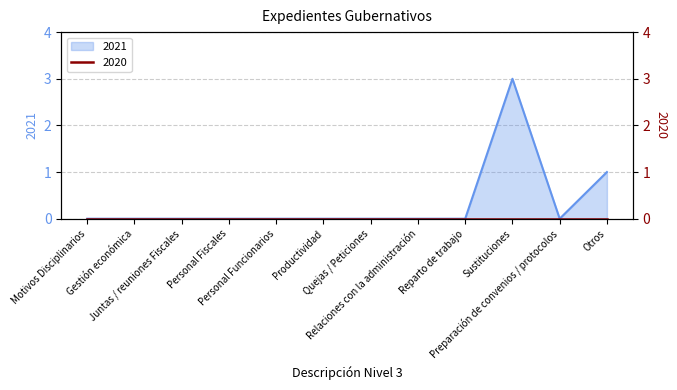

True or false: the data has more than 2 interior local peaks.

False